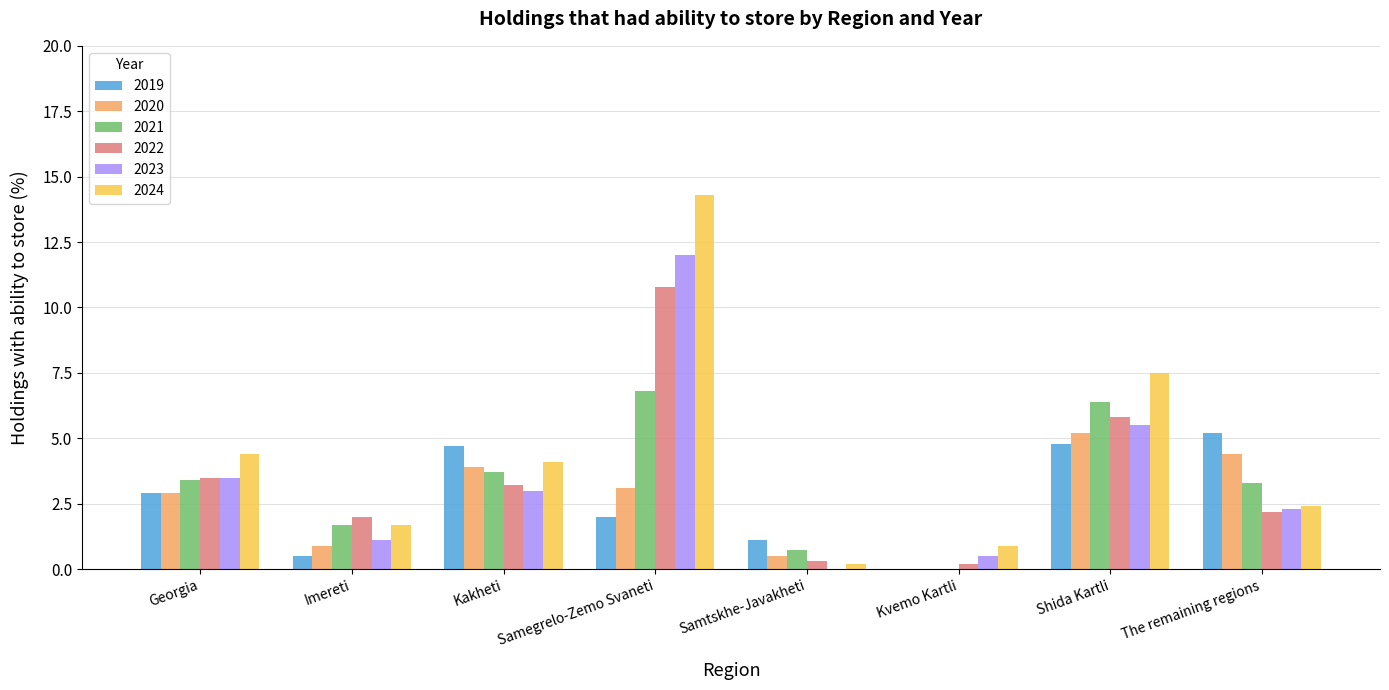

Is it true that 2019 equals 0.5 at Imereti?

True